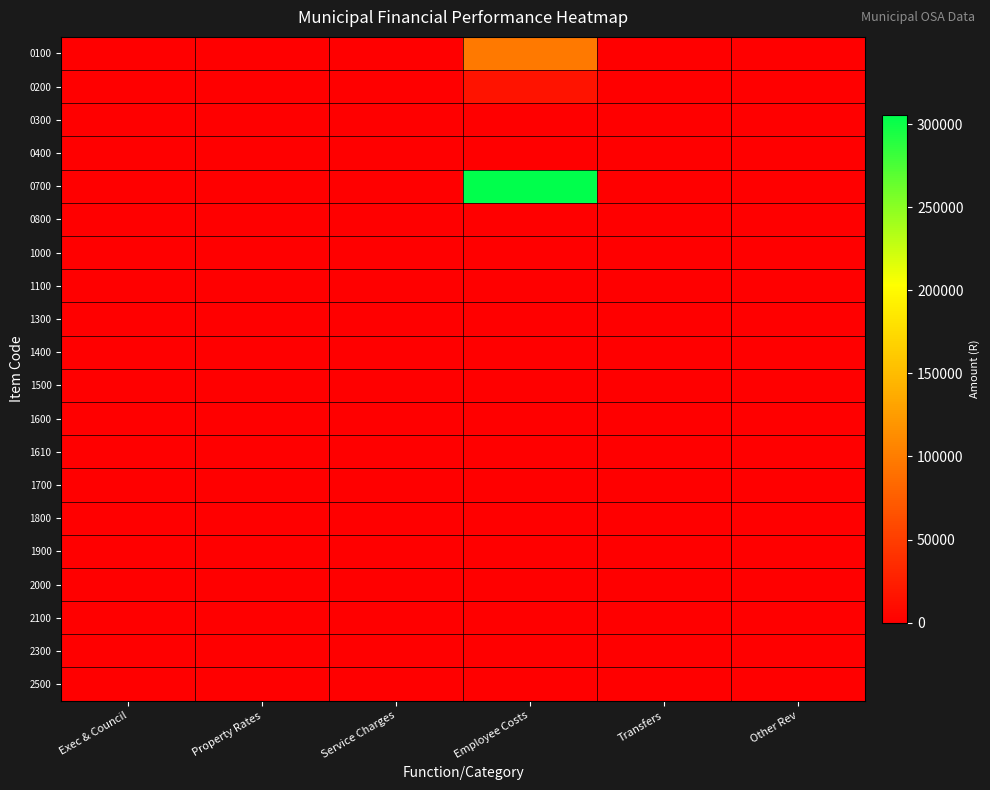

At Property Rates, list the series in order from largest to smallest.

0100, 0200, 0300, 0400, 0700, 0800, 1000, 1100, 1300, 1400, 1500, 1600, 1610, 1700, 1800, 1900, 2000, 2100, 2300, 2500